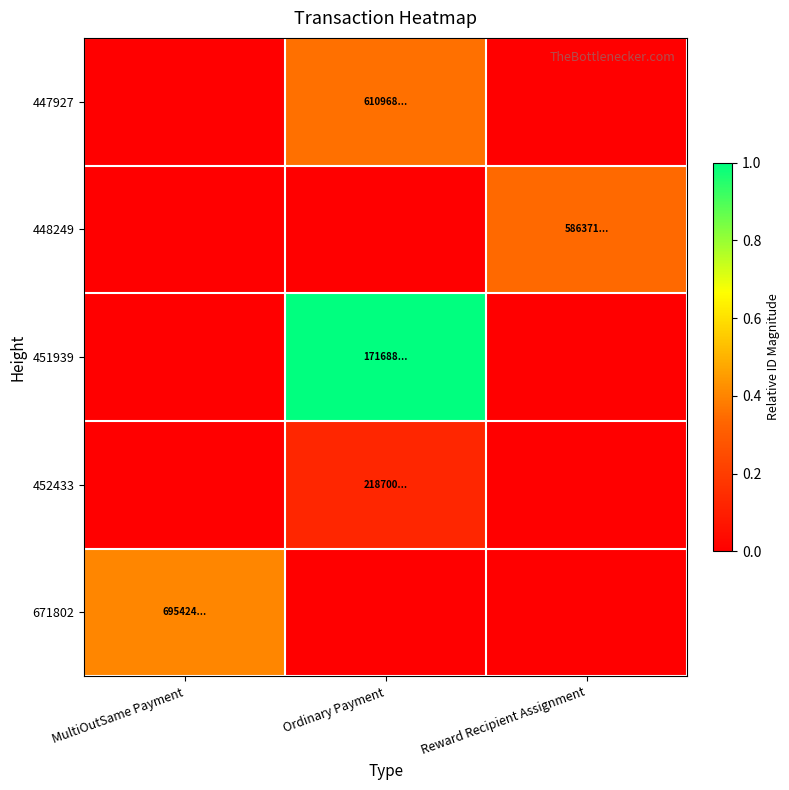

Reading left to right, extract all data points from this chart.

447927: MultiOutSame Payment=0.0	Ordinary Payment=0.4	Reward Recipient Assignment=0.0
448249: MultiOutSame Payment=0.0	Ordinary Payment=0.0	Reward Recipient Assignment=0.3
451939: MultiOutSame Payment=0.0	Ordinary Payment=1.0	Reward Recipient Assignment=0.0
452433: MultiOutSame Payment=0.0	Ordinary Payment=0.1	Reward Recipient Assignment=0.0
671802: MultiOutSame Payment=0.4	Ordinary Payment=0.0	Reward Recipient Assignment=0.0